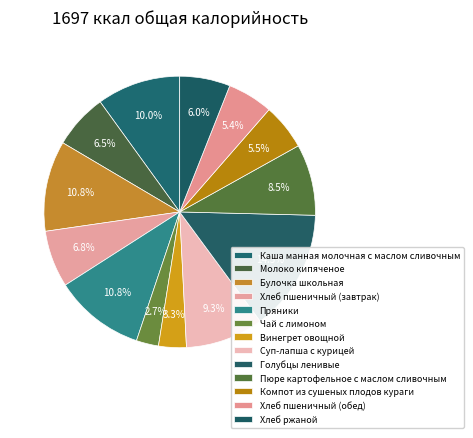

Is there any slice that represents more than half of the pie?

No